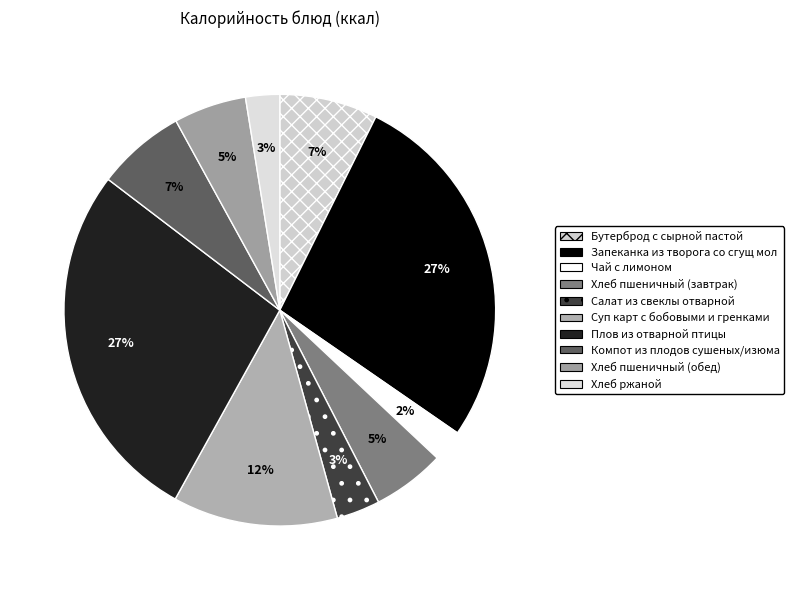

Is there any slice that represents more than half of the pie?

No